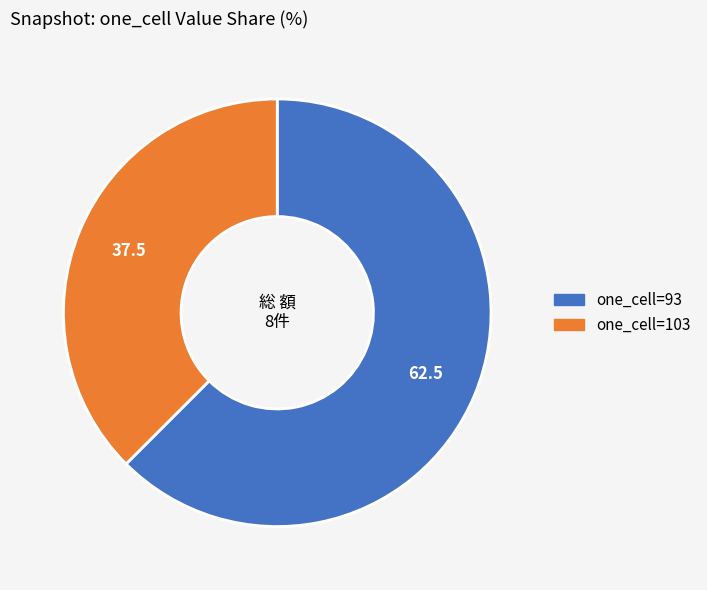

Is there any slice that represents more than half of the pie?

Yes